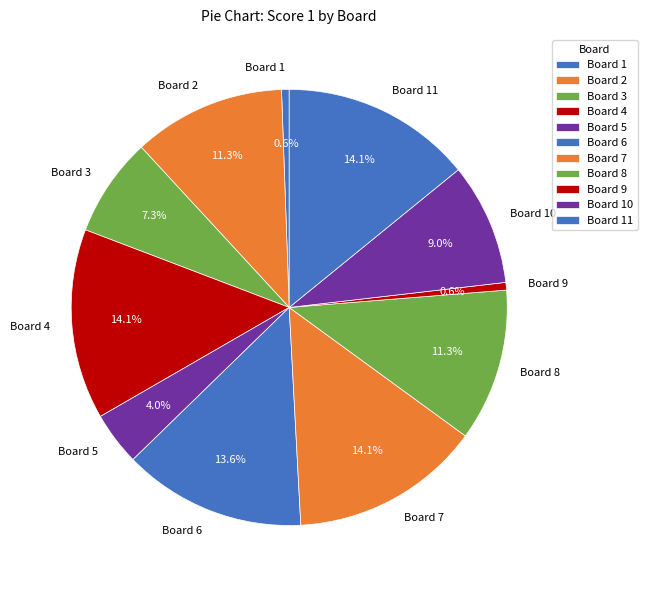

What portion of the pie excludes Board 10?

91.0%